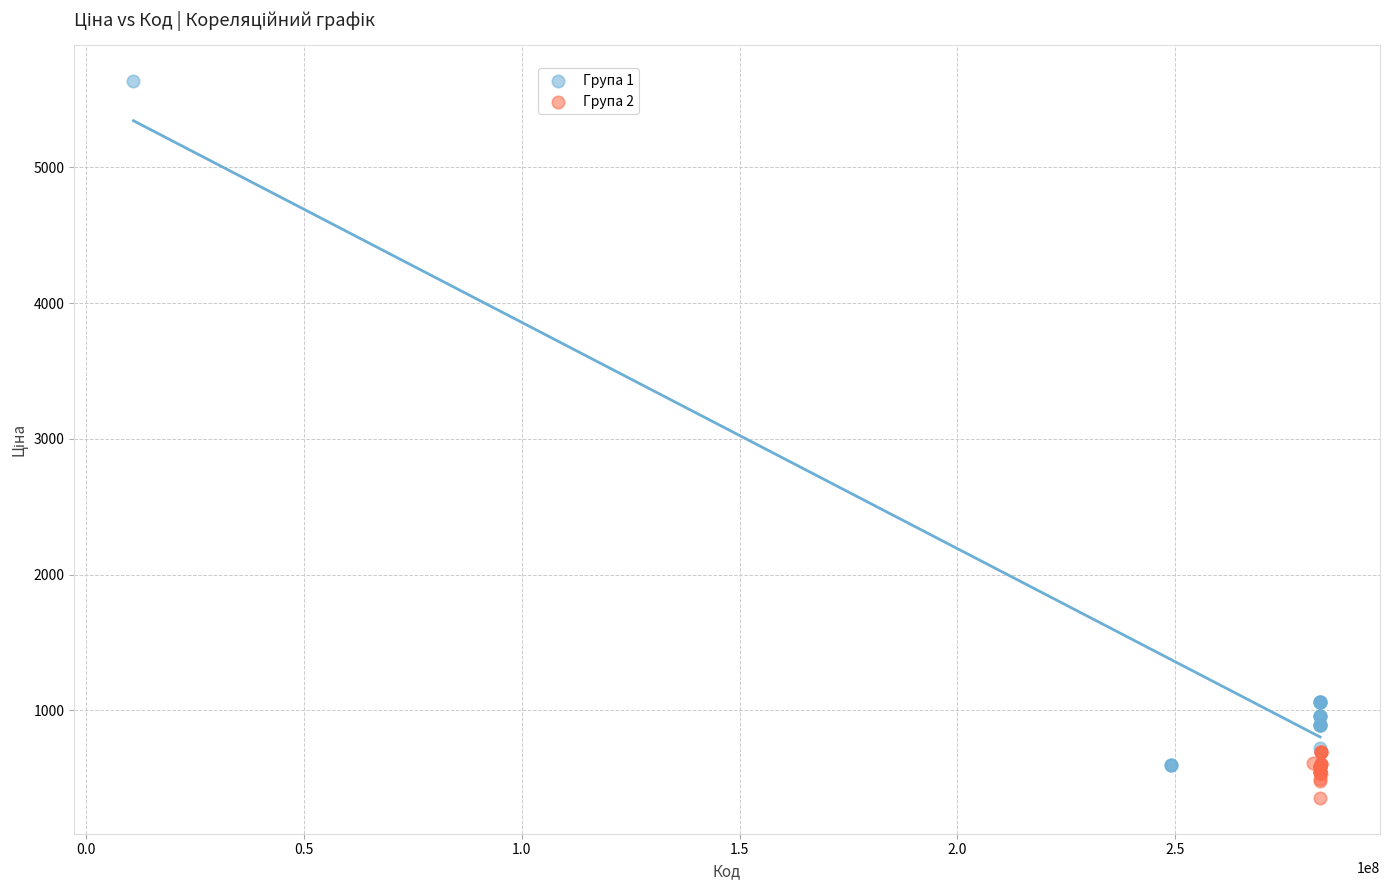

Which series has the widest spread of Y values?

Група 1